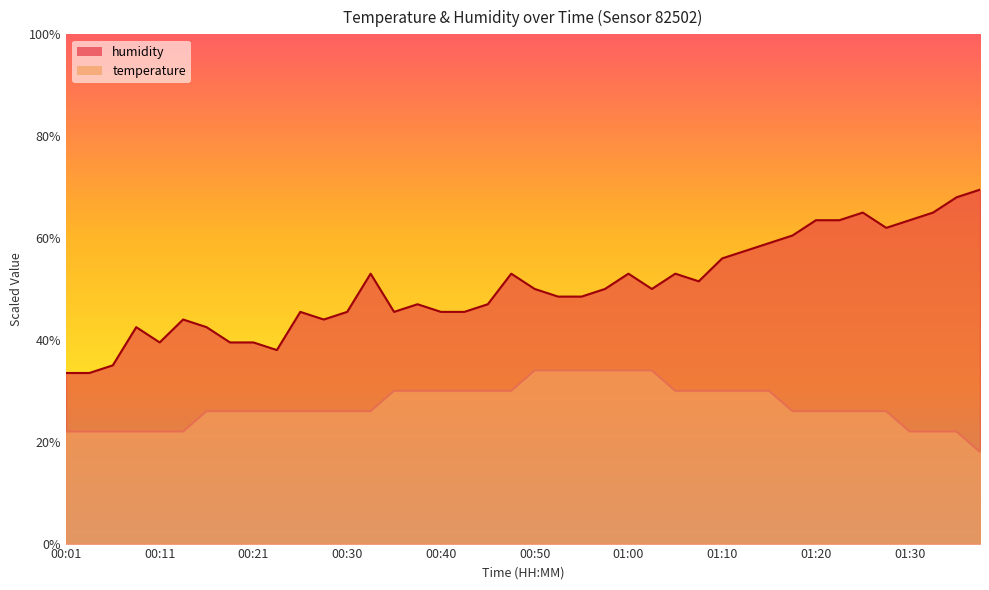

What is the average value of the humidity series?

50.4